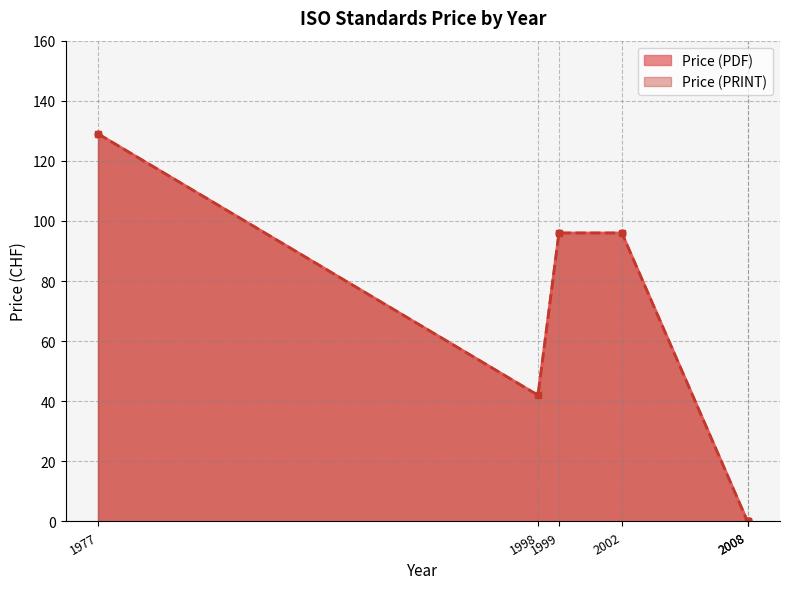

Reading left to right, transcribe all the data shown in this chart.

Price (PDF): 1977=129	1998=42	1999=96	2002=96	2008=0	2008=0
Price (PRINT): 1977=129	1998=42	1999=96	2002=96	2008=0	2008=0